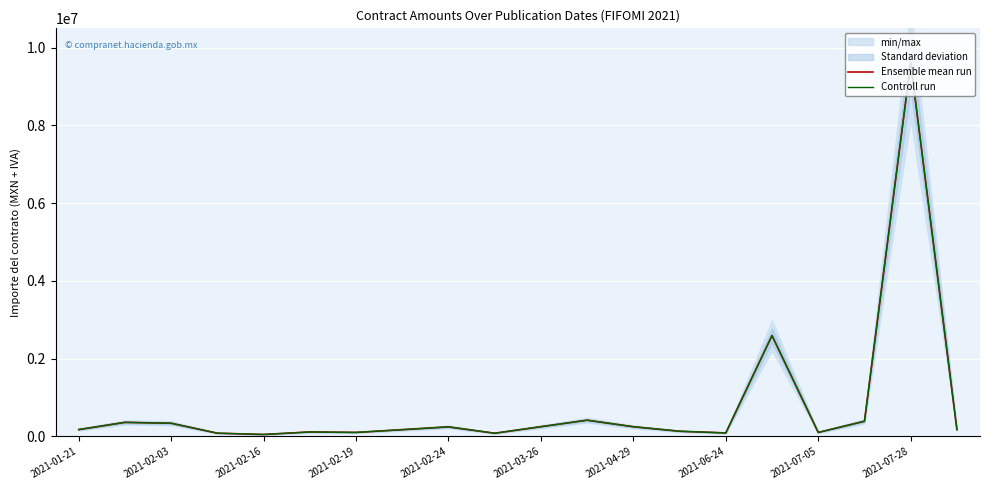

True or false: Controll run and Ensemble mean run intersect in this chart.

False